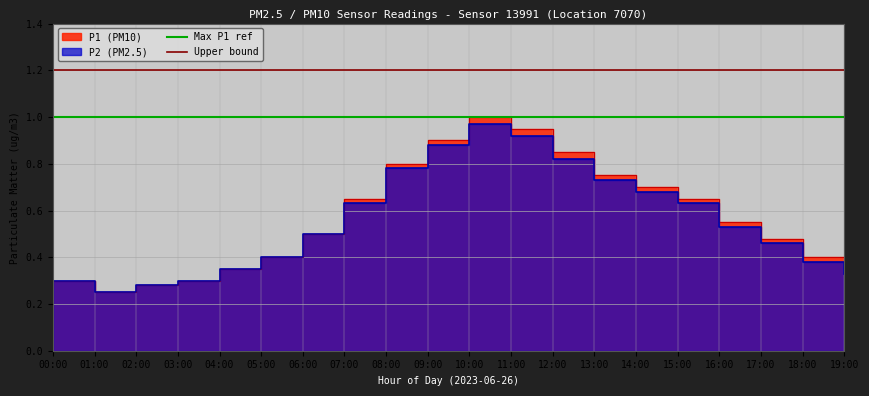

True or false: Max P1 ref has a value of 1.0 at 00:00.

True